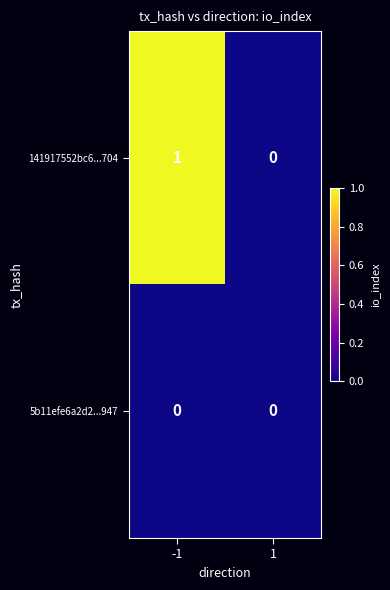

The 5b11efe6a2d2...947 series shows 0 at 1. True or false?

True